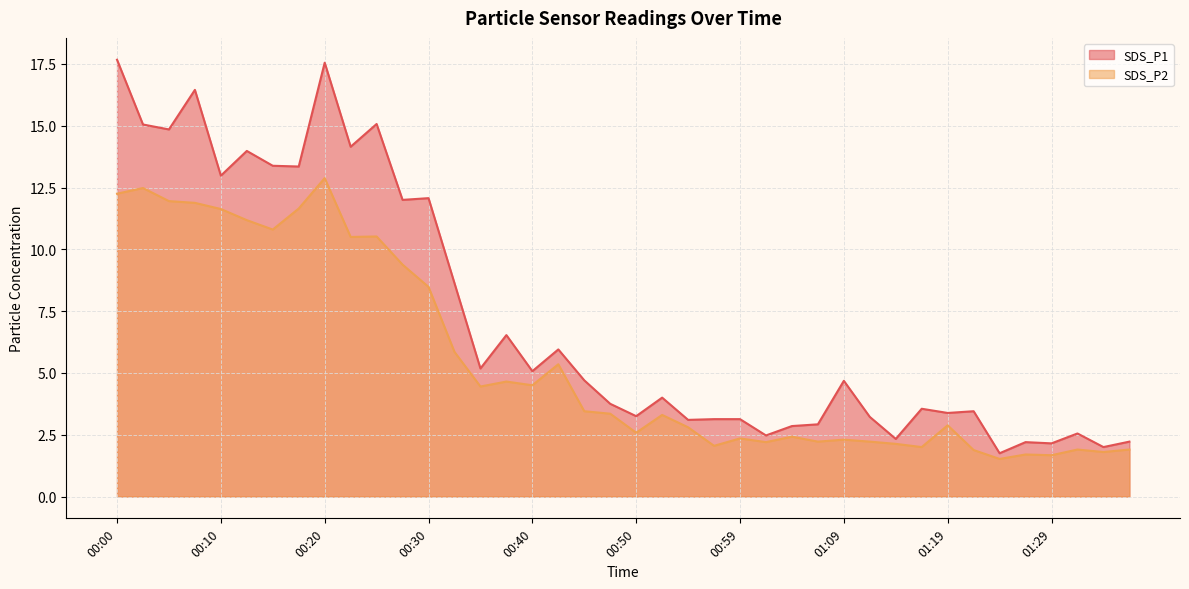

Is the value of SDS_P1 at 00:15 greater than the value of SDS_P2 at 00:13?

Yes